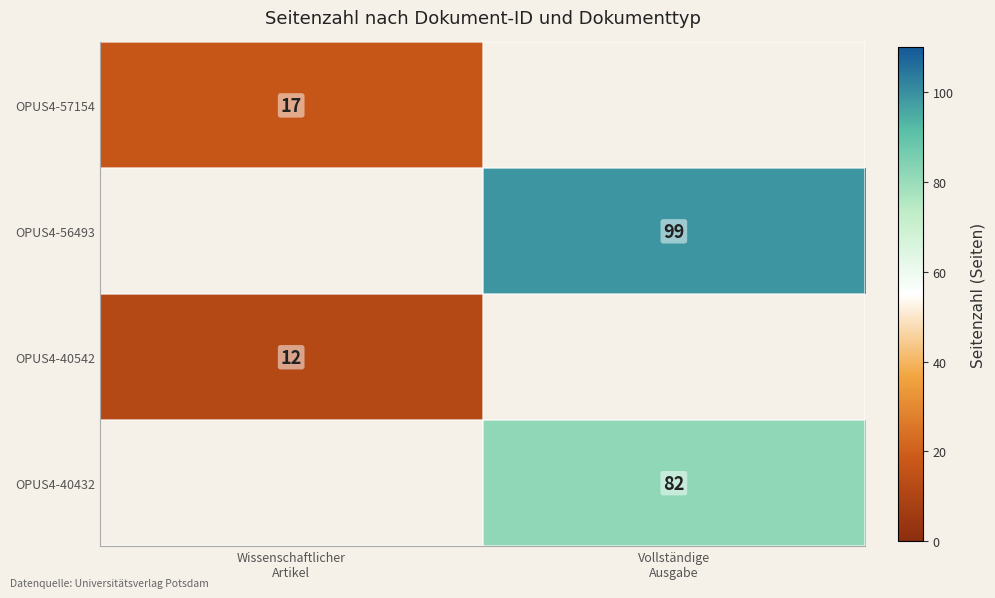

Which series changed the most between Wissenschaftlicher Artikel and Vollständige Ausgabe?

OPUS4-56493